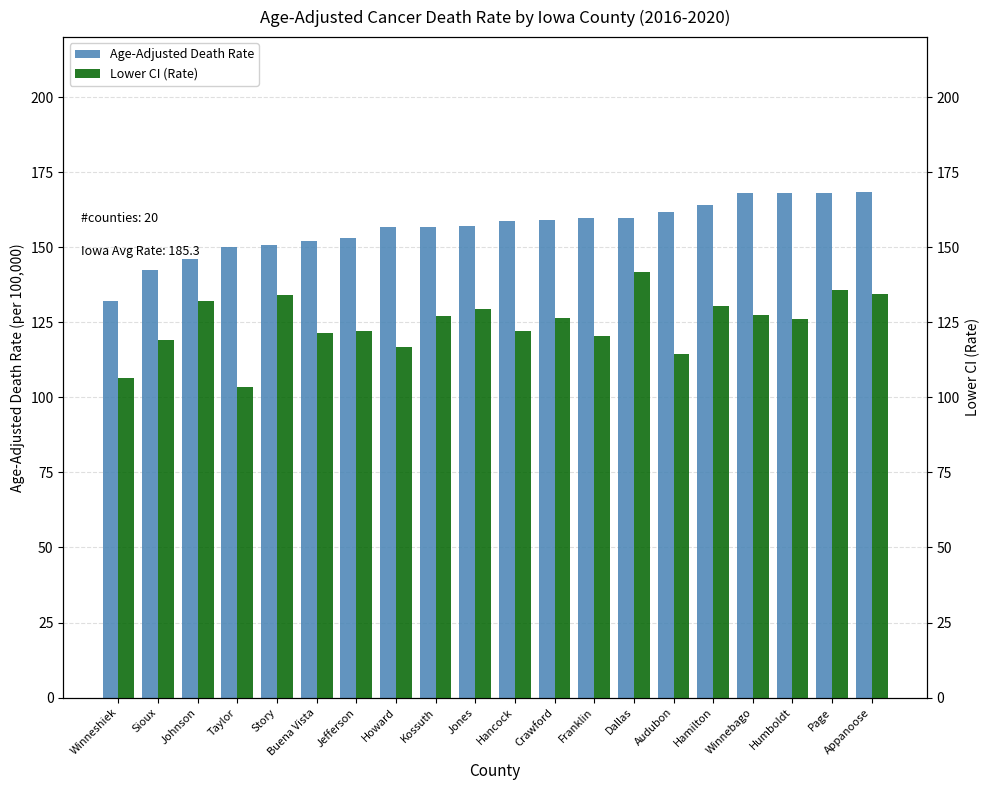

What is the difference between the highest and lowest values at Winnebago?

40.7